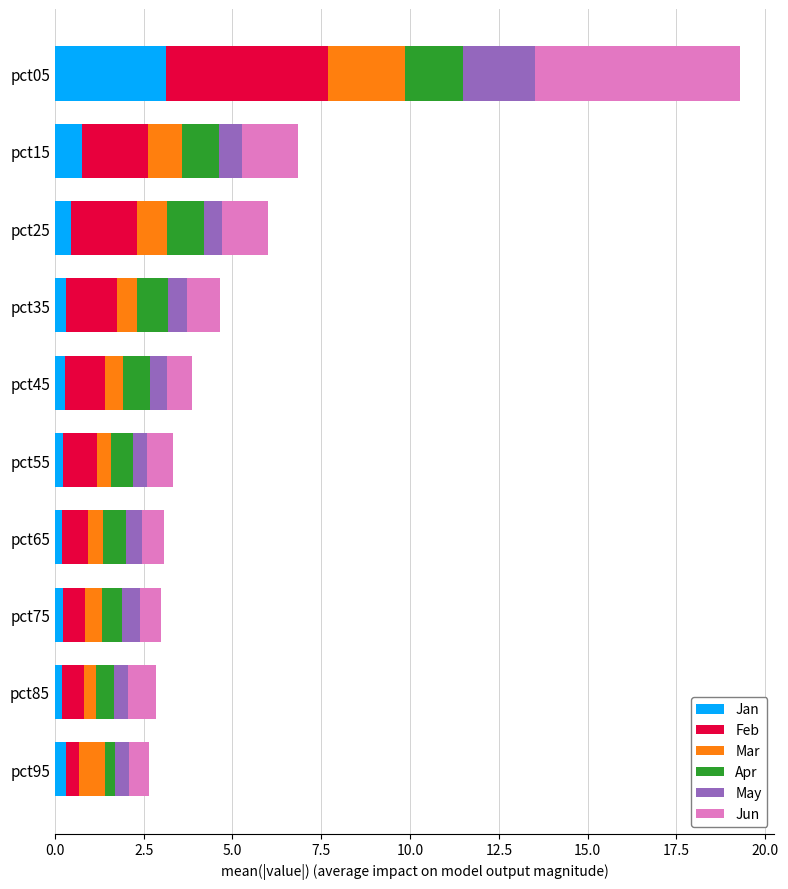

The Jan series shows 0.2 at pct85. True or false?

True